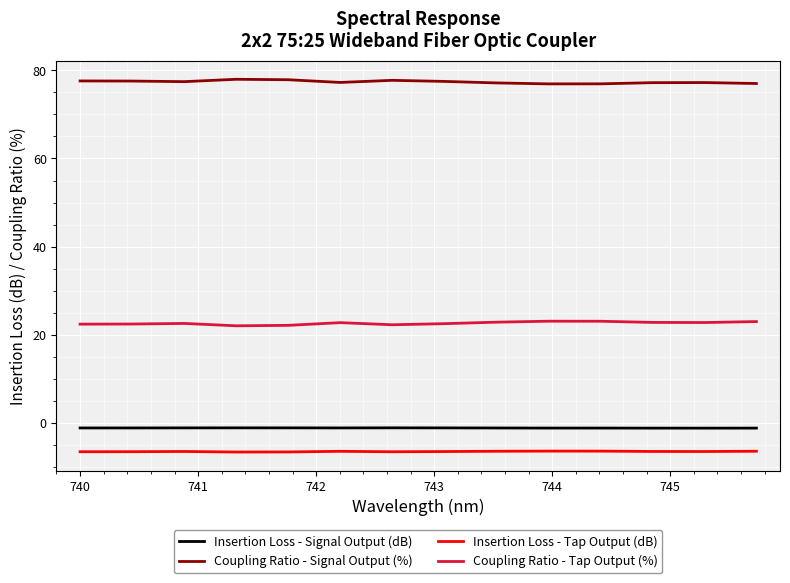

Which series has the largest total across all categories?

Coupling Ratio - Signal Output (%)